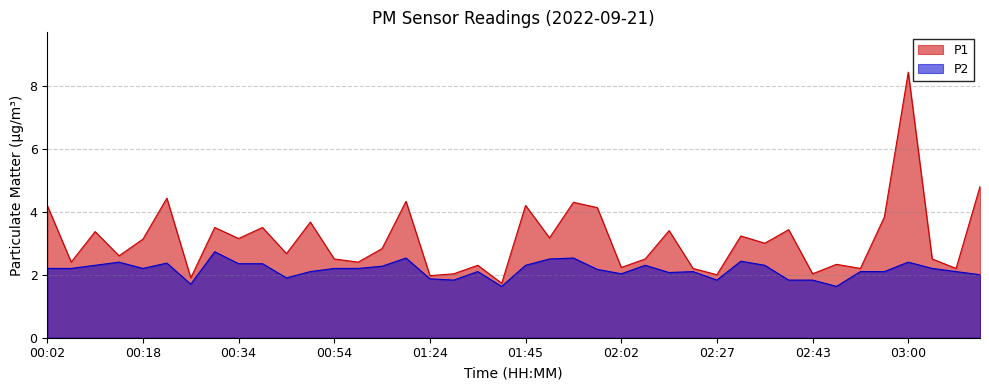

What position from the left is 01:33?

18